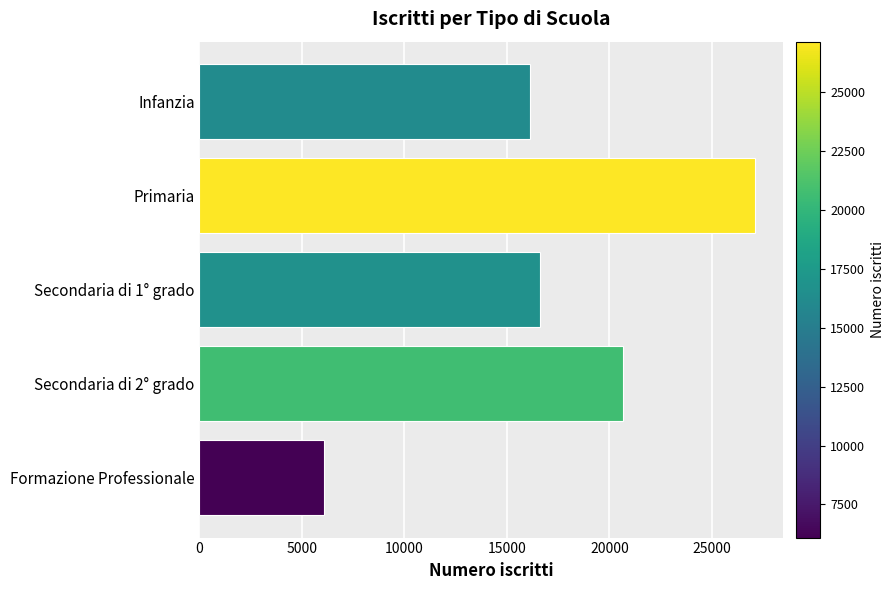

What is the label of the 4th bar from the bottom?

Primaria